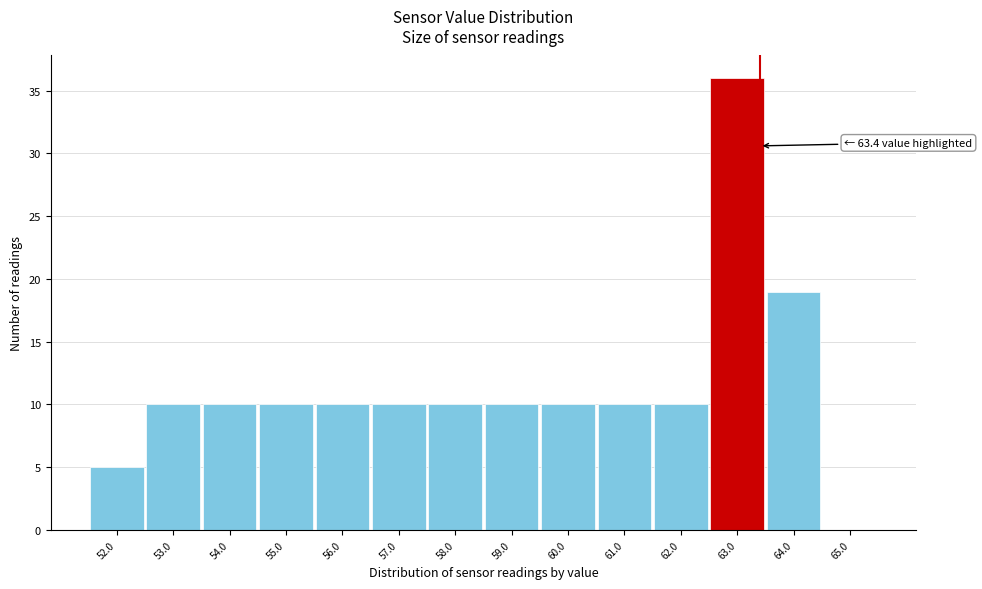

Which range on the x-axis has the tallest bar?

62.5 to 63.5